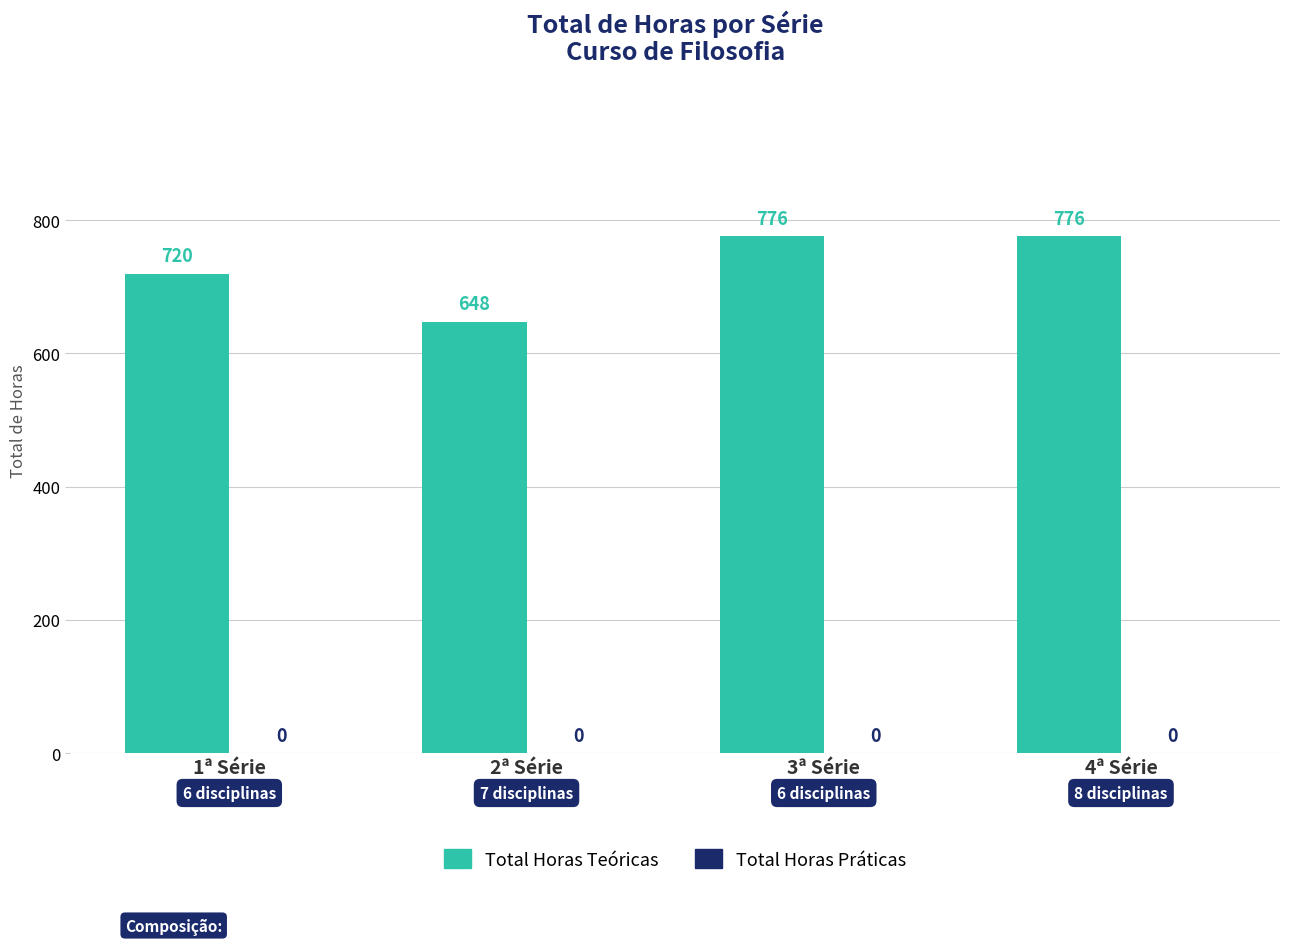

Is it true that the value at 2ª Série is 1080?

False